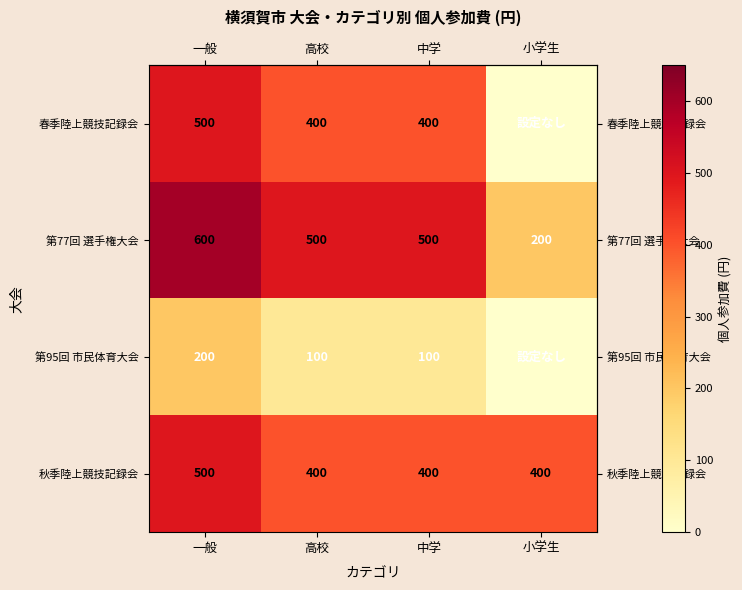

Rank the categories by row_0 value from lowest to highest.

小学生, 高校, 中学, 一般